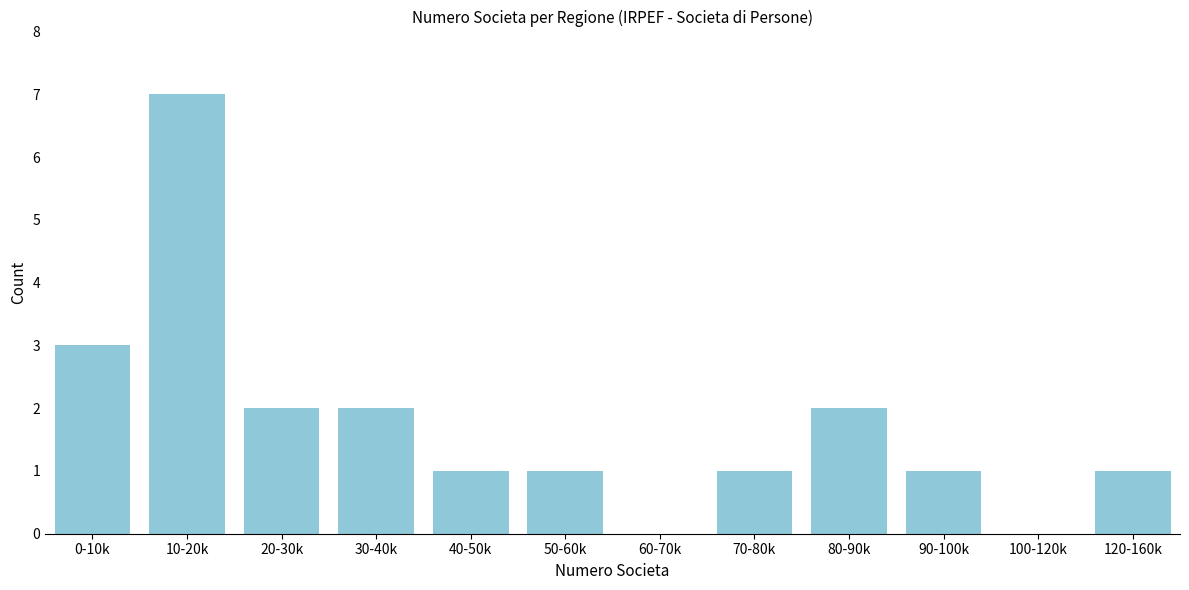

Reading right to left, list all the values displayed in this chart.

120-160k=1	100-120k=0	90-100k=1	80-90k=2	70-80k=1	60-70k=0	50-60k=1	40-50k=1	30-40k=2	20-30k=2	10-20k=7	0-10k=3